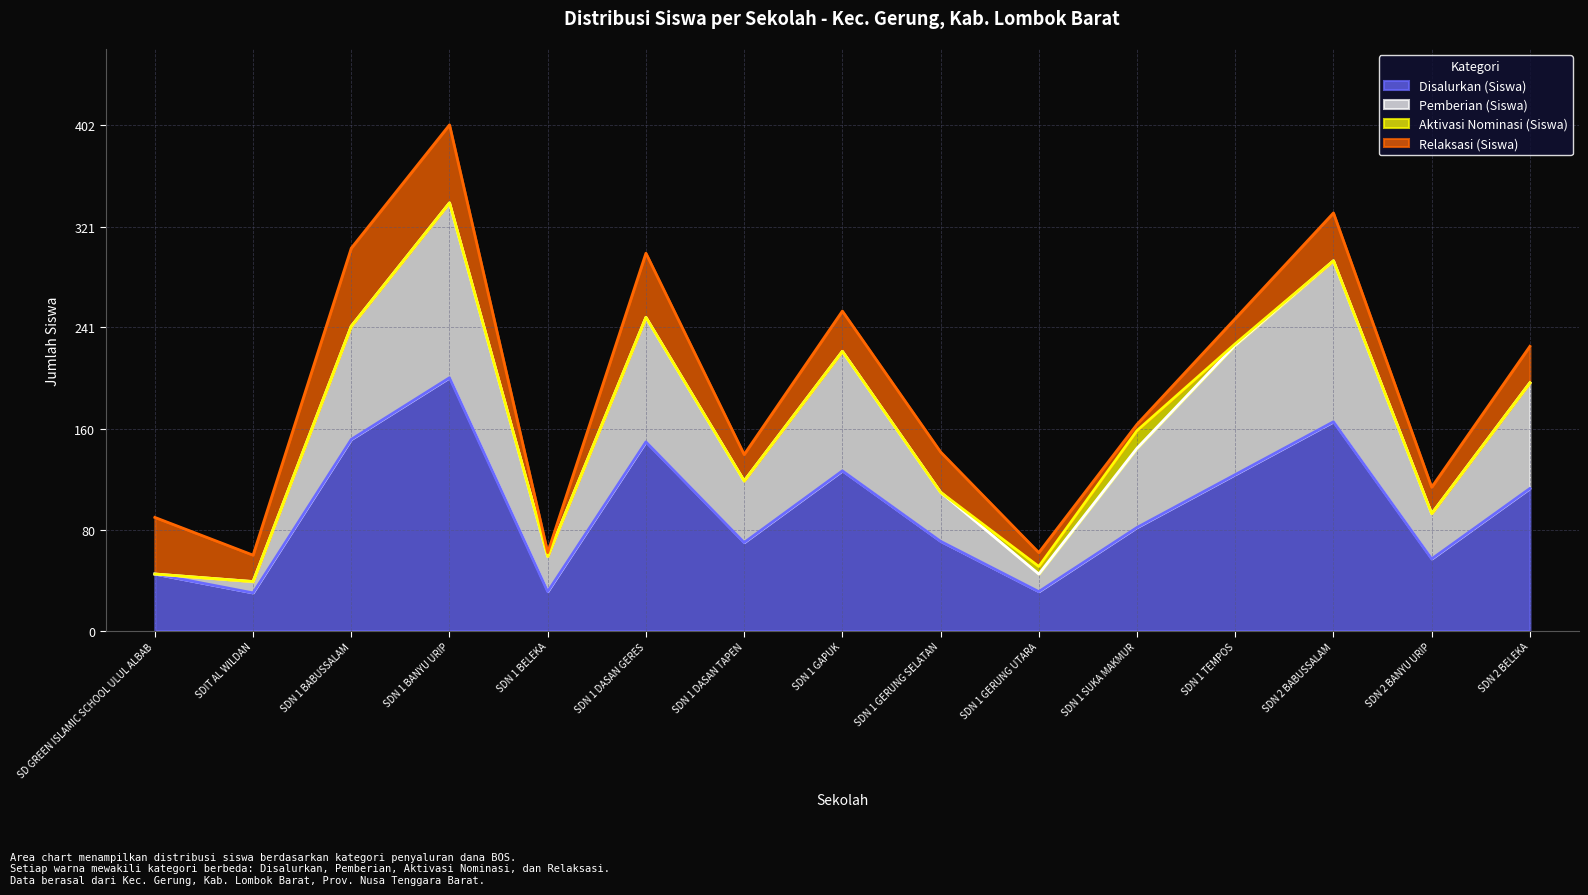

At which label does Disalurkan (Siswa) reach its peak?

SDN 1 BANYU URIP